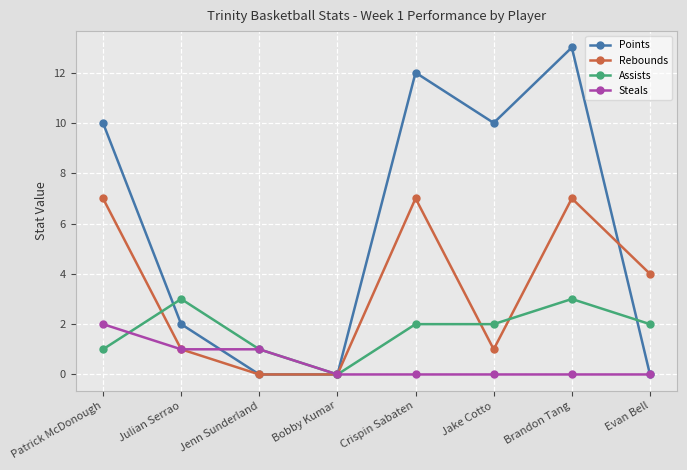

True or false: Points has a value of 13 at Brandon Tang.

True